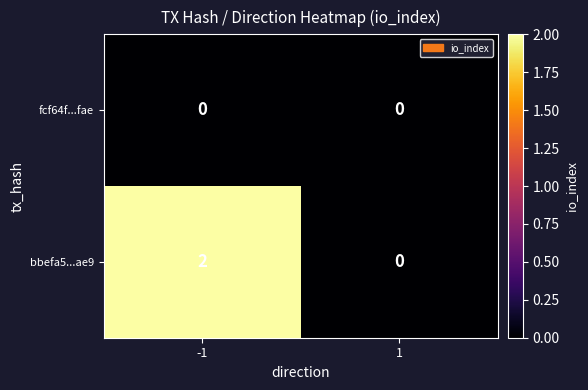

Which series has the widest spread of values?

bbefa5...ae9